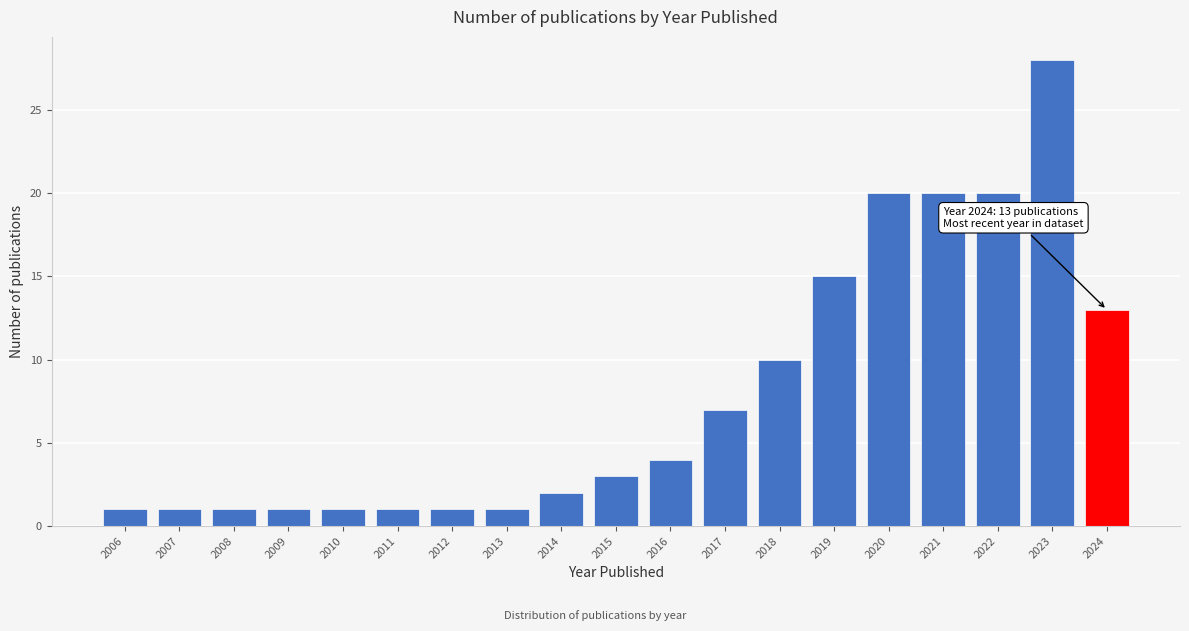

Reading left to right, what are all the values shown in this chart?

1	1	1	1	1	1	1	1	2	3	4	7	10	15	20	20	20	28	13